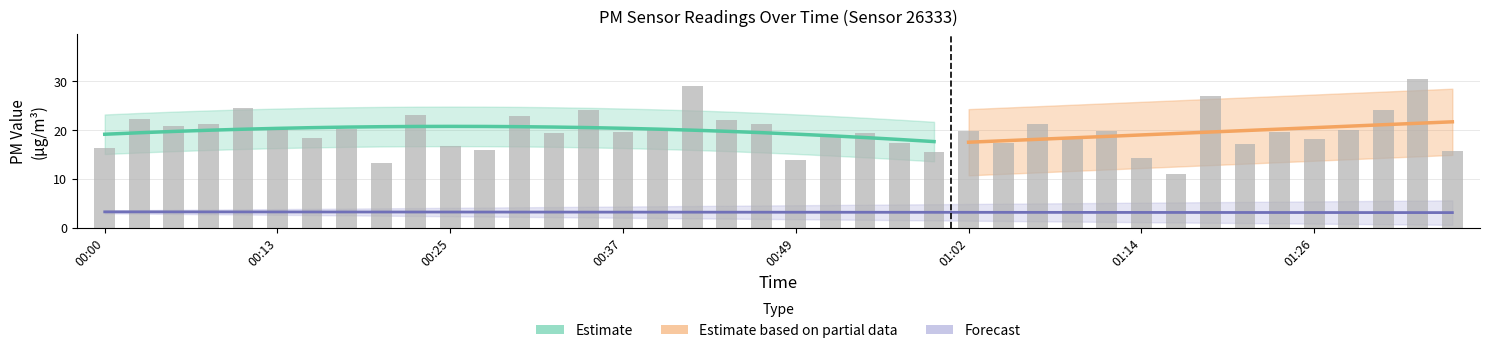

How many values are below 19?

16